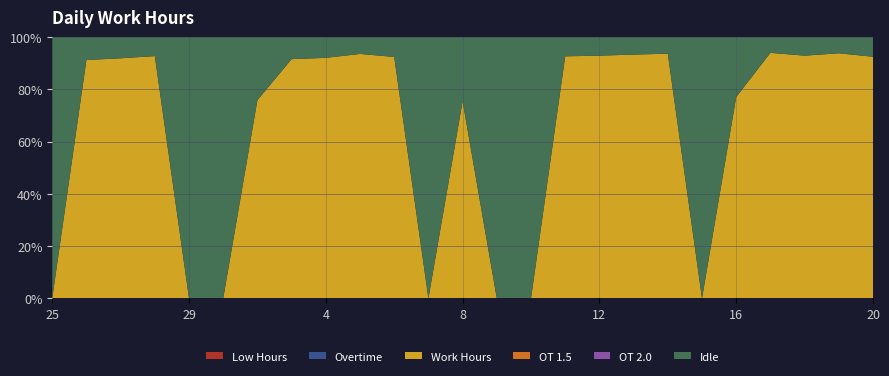

Reading left to right, list all the values displayed in this chart.

Work Hours: 25=0.0	26=10.9	27=11.0	28=11.1	29=0.0	30=0.0	2=9.1	3=11.0	4=11.0	5=11.2	6=11.1	7=0.0	8=9.1	9=0.0	10=0.0	11=11.1	12=11.1	13=11.2	14=11.2	15=0.0	16=9.2	17=11.3	18=11.1	19=11.2	20=11.1
Overtime: 25=0.0	26=0.0	27=0.0	28=0.0	29=0.0	30=0.0	2=0.0	3=0.0	4=0.0	5=0.0	6=0.0	7=0.0	8=0.0	9=0.0	10=0.0	11=0.0	12=0.0	13=0.0	14=0.0	15=0.0	16=0.0	17=0.0	18=0.0	19=0.0	20=0.0
Low Hours: 25=0.0	26=0.0	27=0.0	28=0.0	29=0.0	30=0.0	2=0.0	3=0.0	4=0.0	5=0.0	6=0.0	7=0.0	8=0.0	9=0.0	10=0.0	11=0.0	12=0.0	13=0.0	14=0.0	15=0.0	16=0.0	17=0.0	18=0.0	19=0.0	20=0.0
OT 1.5: 25=0.0	26=0.0	27=0.0	28=0.0	29=0.0	30=0.0	2=0.0	3=0.0	4=0.0	5=0.0	6=0.0	7=0.0	8=0.0	9=0.0	10=0.0	11=0.0	12=0.0	13=0.0	14=0.0	15=0.0	16=0.0	17=0.0	18=0.0	19=0.0	20=0.0
OT 2.0: 25=0.0	26=0.0	27=0.0	28=0.0	29=0.0	30=0.0	2=0.0	3=0.0	4=0.0	5=0.0	6=0.0	7=0.0	8=0.0	9=0.0	10=0.0	11=0.0	12=0.0	13=0.0	14=0.0	15=0.0	16=0.0	17=0.0	18=0.0	19=0.0	20=0.0
Idle: 25=12.0	26=1.1	27=1.0	28=0.9	29=12.0	30=12.0	2=2.9	3=1.0	4=1.0	5=0.8	6=0.9	7=12.0	8=3.0	9=12.0	10=12.0	11=0.9	12=0.9	13=0.8	14=0.8	15=12.0	16=2.8	17=0.7	18=0.9	19=0.8	20=0.9